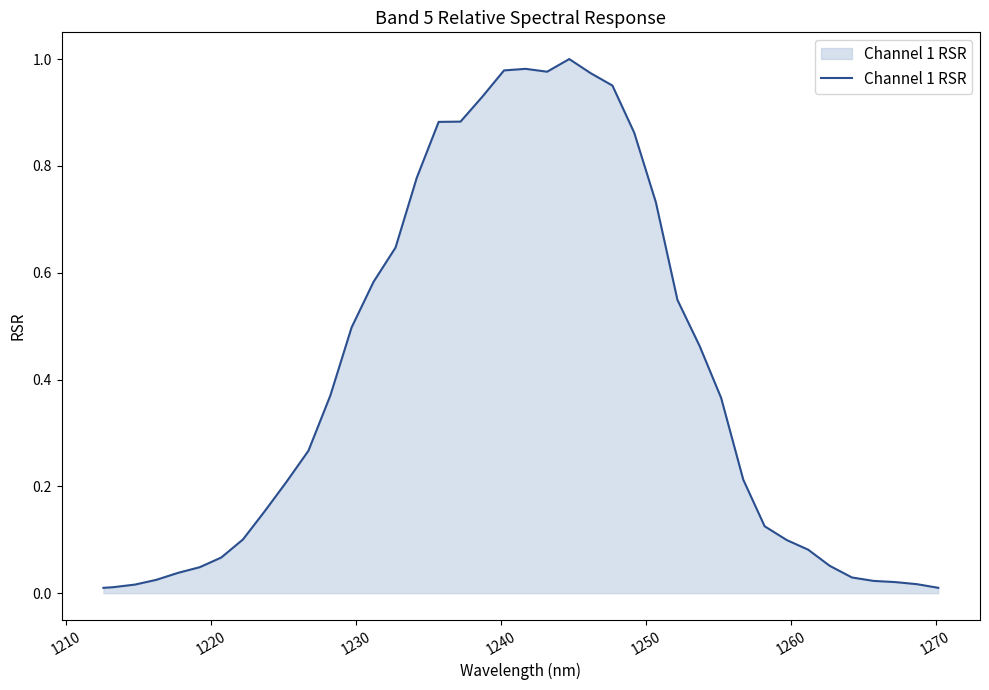

What is the greatest value displayed?

1.0